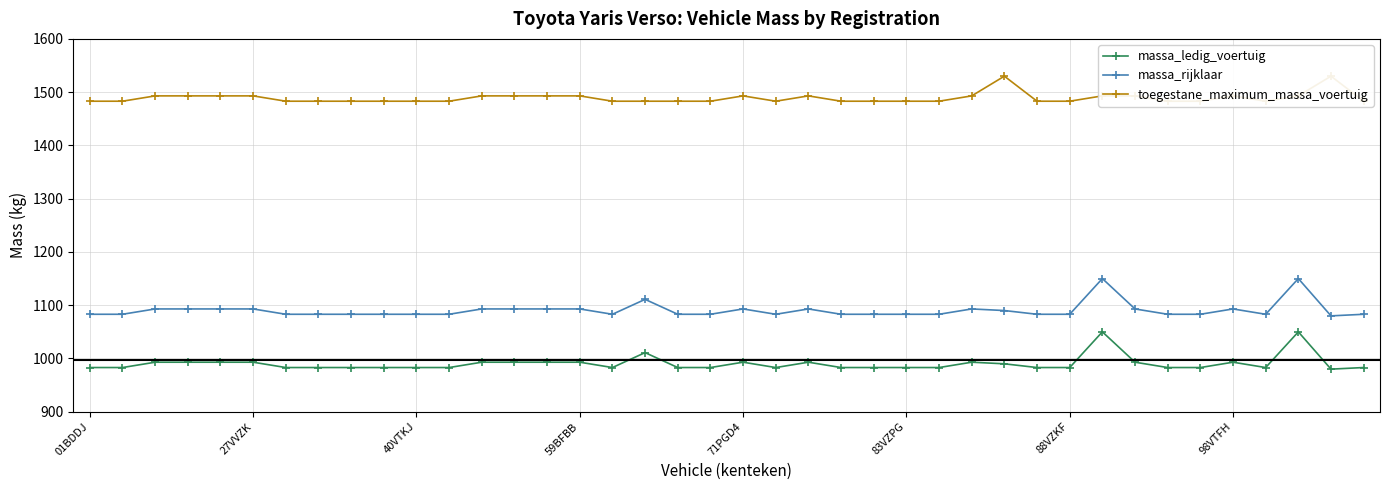

Reading right to left, list all the values displayed in this chart.

massa_ledig_voertuig: 983	980	1050	983	993	983	983	993	1050	983	983	990	993	983	983	983	983	993	983	993	983	983	1011	983	993	993	993	993	983	983	983	983	983	983	993	993	993	993	983	983
massa_rijklaar: 1083	1080	1150	1083	1093	1083	1083	1093	1150	1083	1083	1090	1093	1083	1083	1083	1083	1093	1083	1093	1083	1083	1111	1083	1093	1093	1093	1093	1083	1083	1083	1083	1083	1083	1093	1093	1093	1093	1083	1083
toegestane_maximum_massa_voertuig: 1483	1530	1493	1483	1493	1483	1483	1493	1493	1483	1483	1530	1493	1483	1483	1483	1483	1493	1483	1493	1483	1483	1483	1483	1493	1493	1493	1493	1483	1483	1483	1483	1483	1483	1493	1493	1493	1493	1483	1483